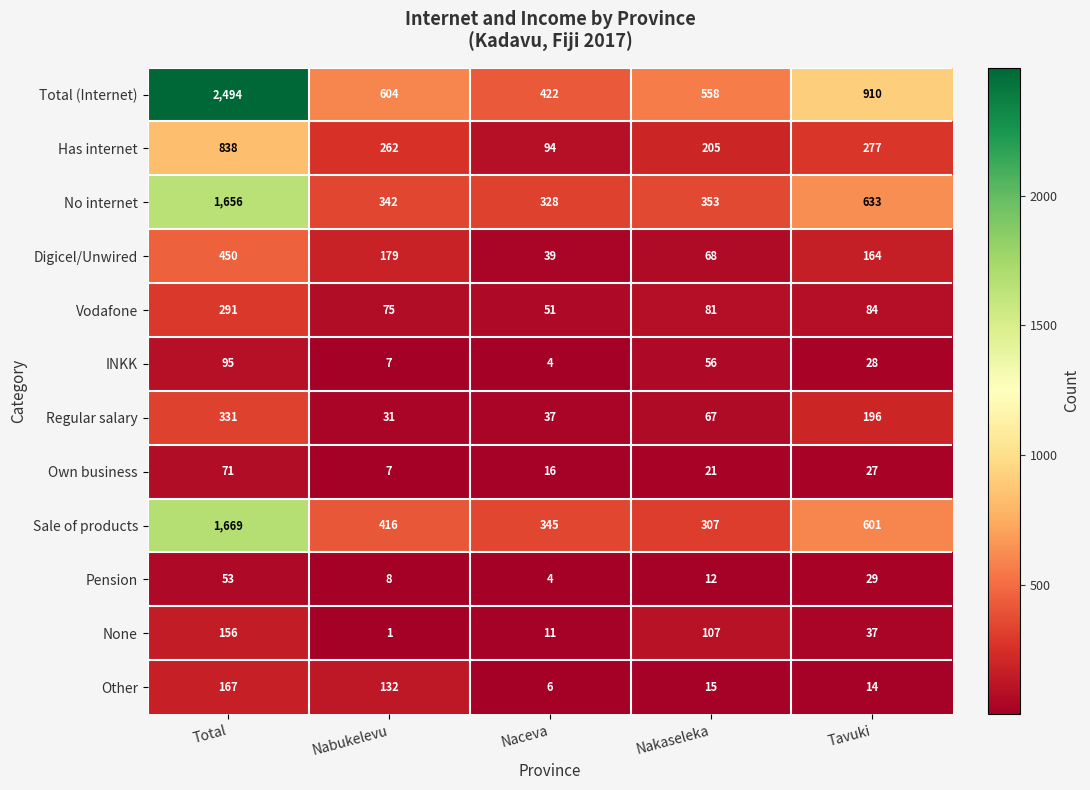

What is the spread (max minus min) of values at Total?

2441